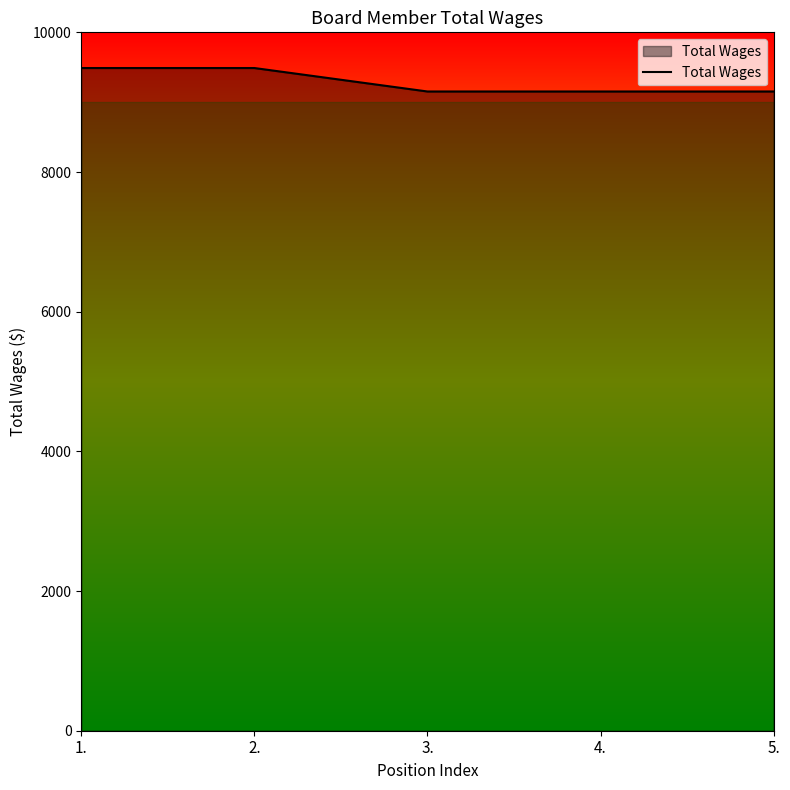

What is the change in value from 2. to 4.?

-336